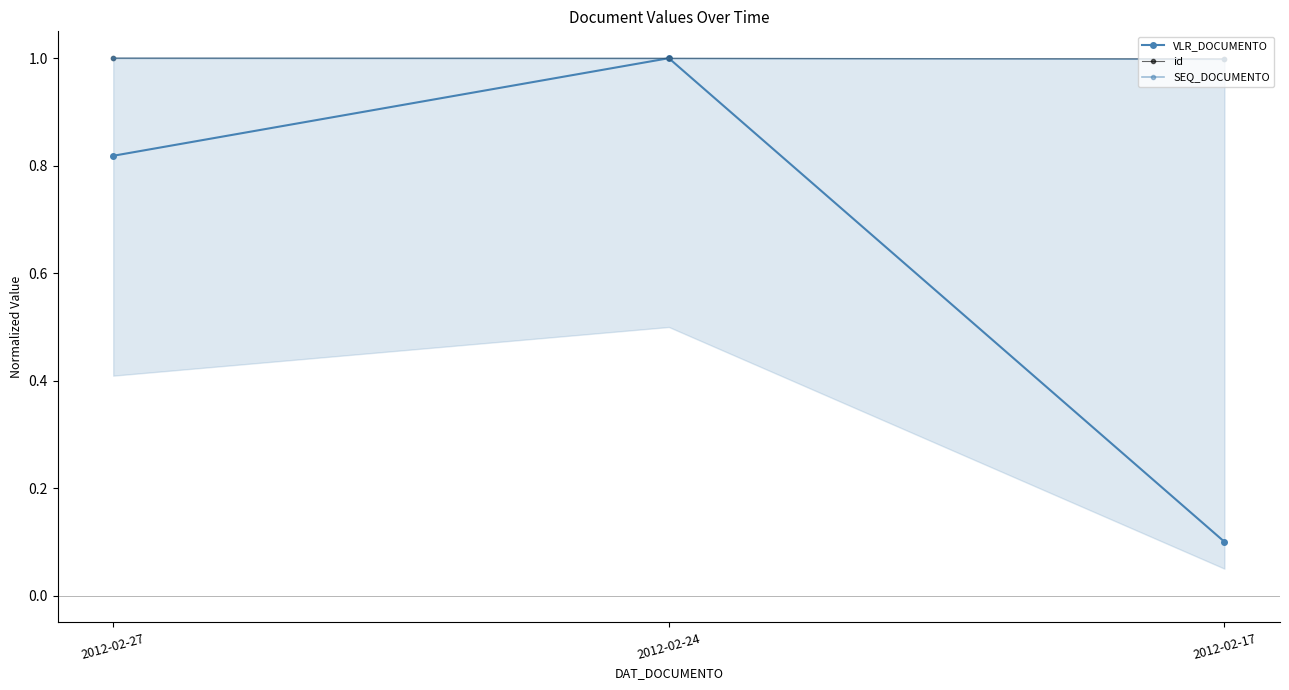

Rank the series at 2012-02-24 from highest to lowest value.

VLR_DOCUMENTO, id, SEQ_DOCUMENTO